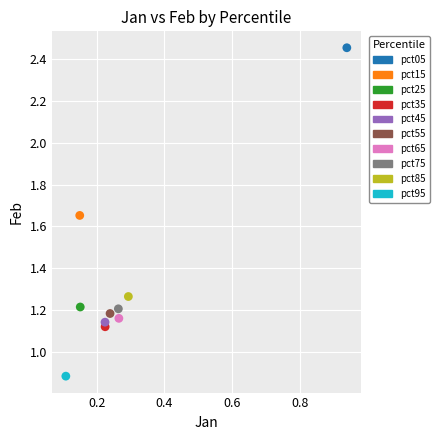

Which series contains the lowest Y value?

pct95